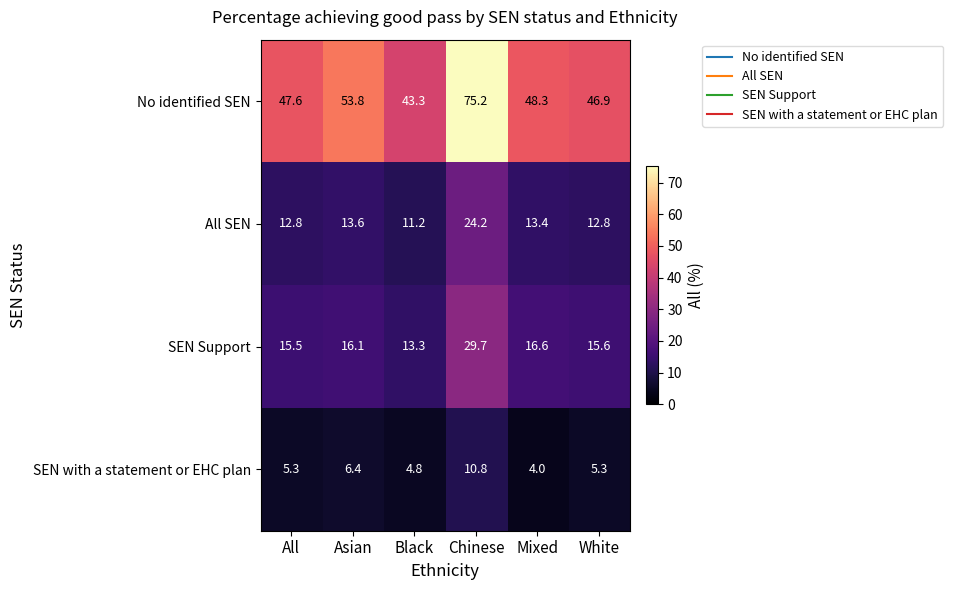

At which label is SEN Support closest to 21?

Mixed